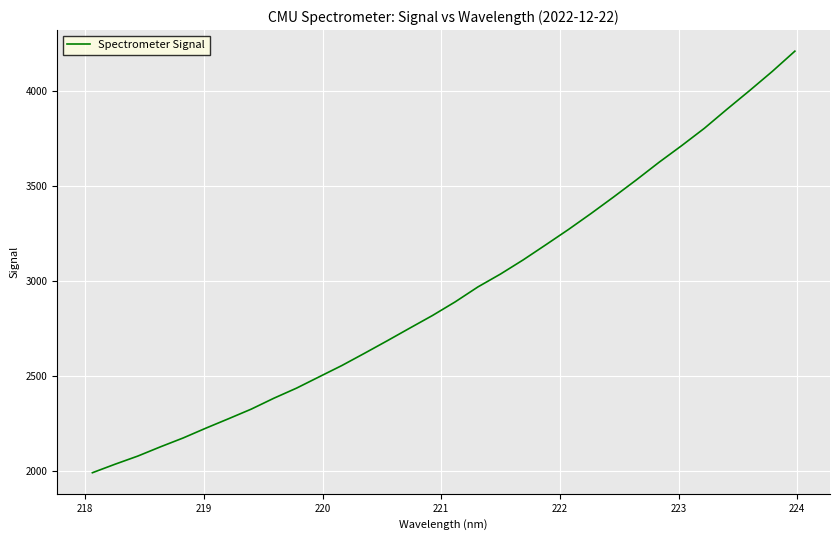

What is the greatest value displayed?

4208.8